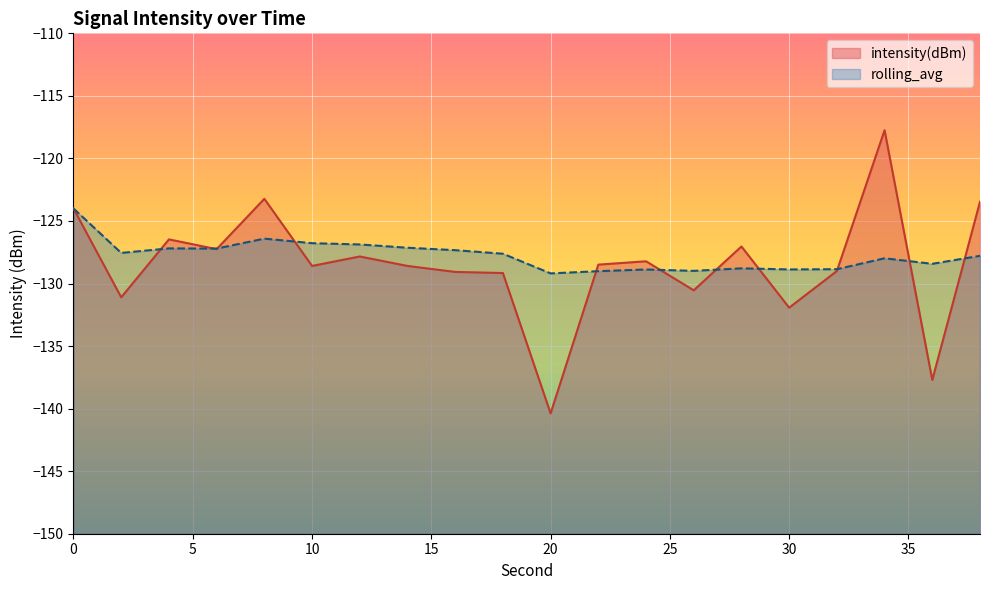

What is the approximate value of intensity(dBm) at 38?

-123.5